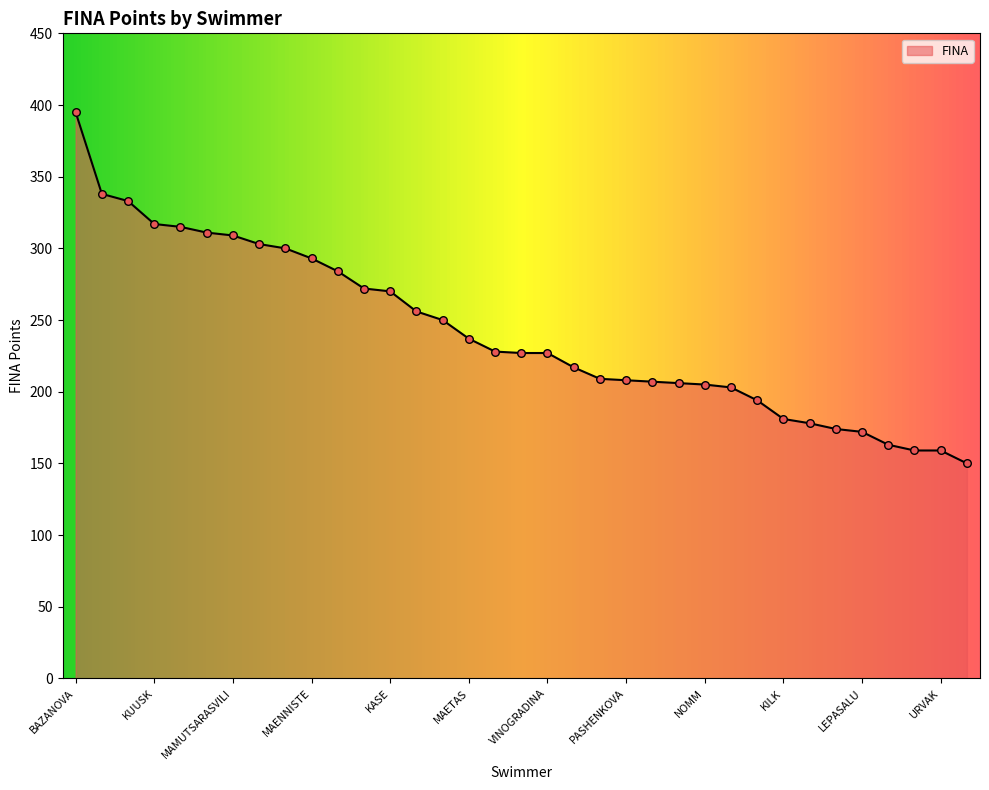

What is the maximum value shown in the chart?

395